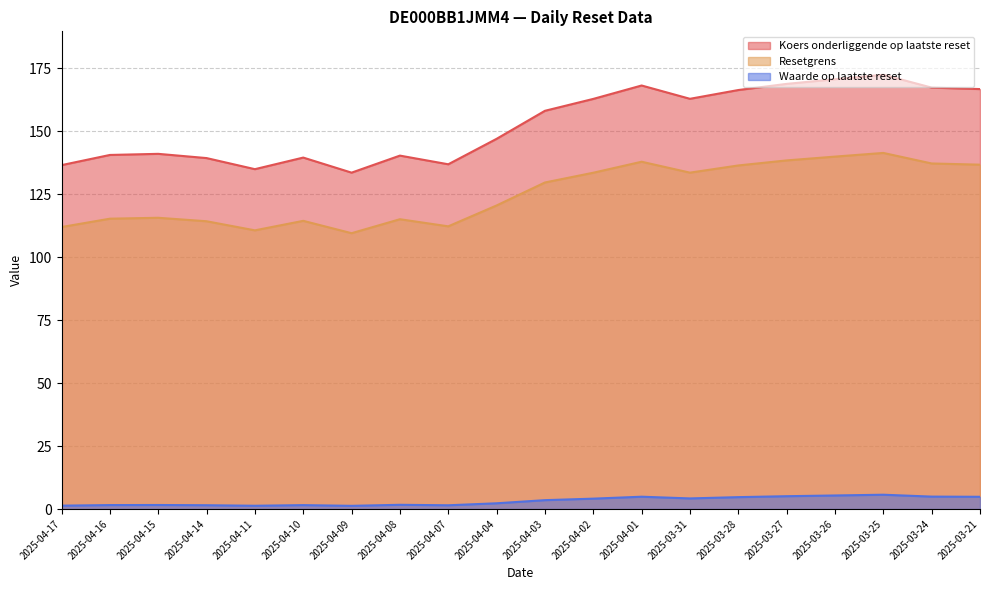

The Resetgrens series shows 129.6 at 2025-04-03. True or false?

True